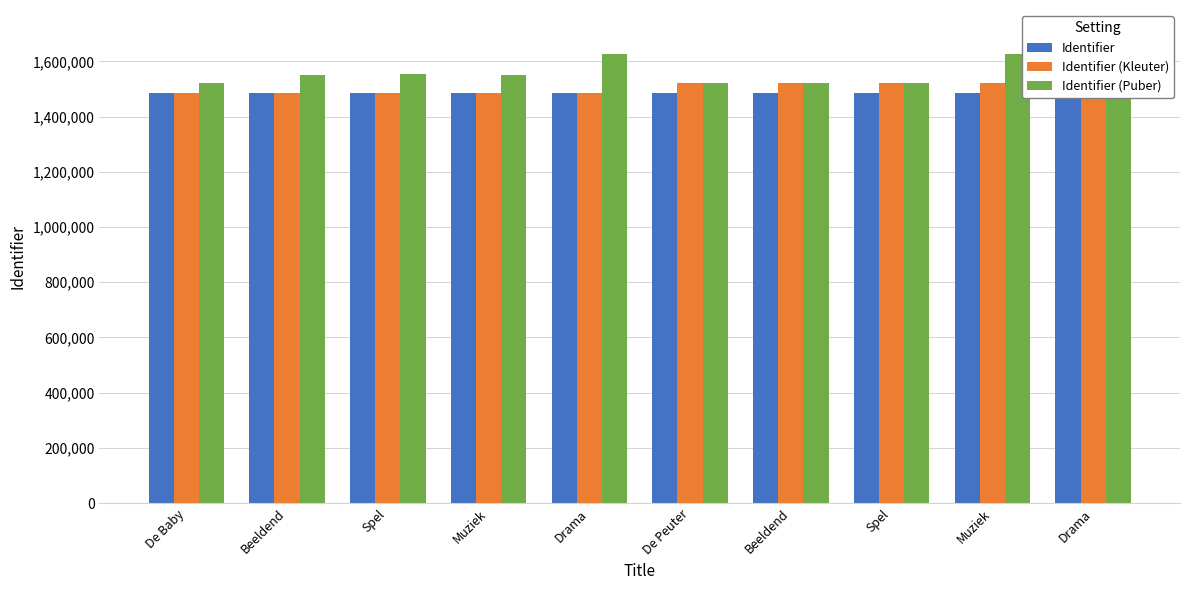

What are all the series names shown in the legend?

Identifier, Identifier (Kleuter), Identifier (Puber)